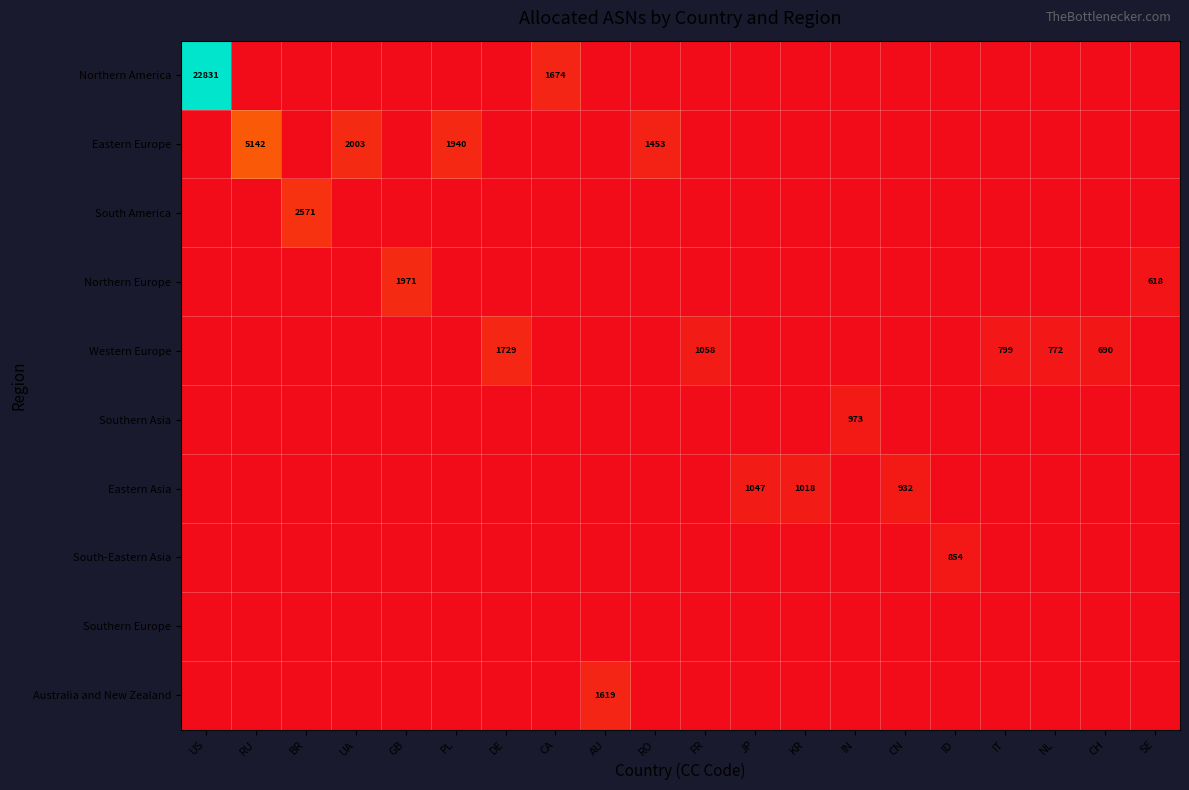

Which series has the widest spread of values?

Northern America